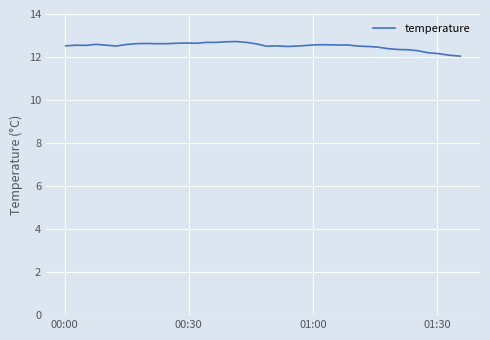

What is the greatest value displayed?

12.7